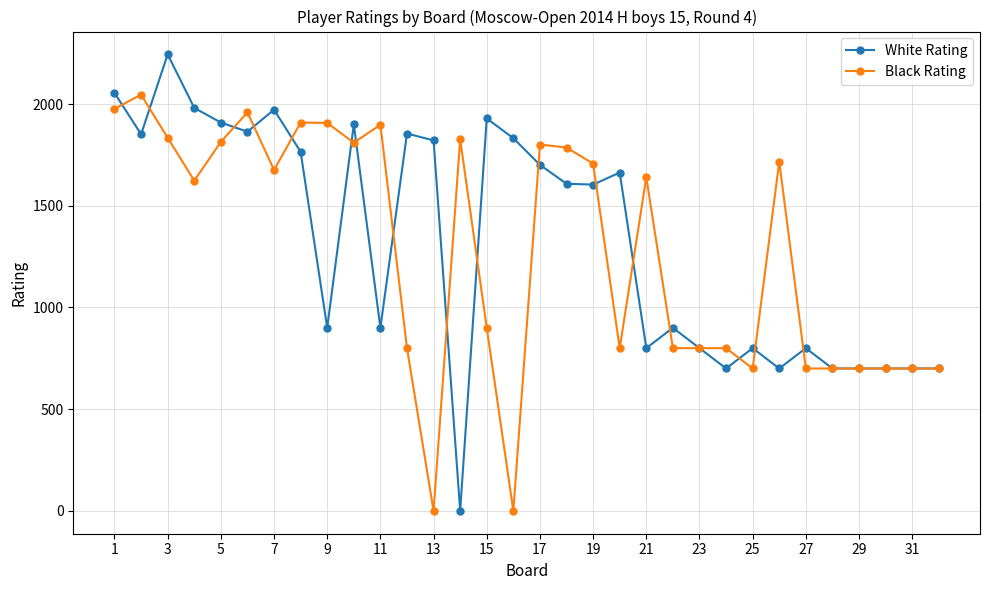

At how many categories does at least one series exceed 499?

32